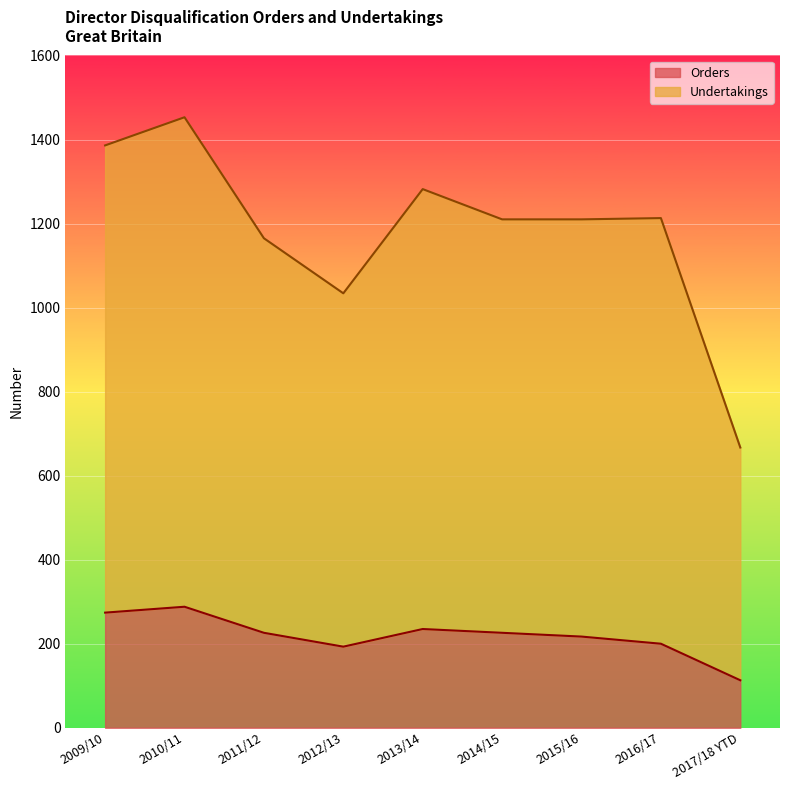

Reading left to right, what are all the values shown in this chart?

Orders: 274	288	226	193	235	226	217	200	113
Undertakings: 1386	1453	1165	1034	1282	1210	1210	1213	667